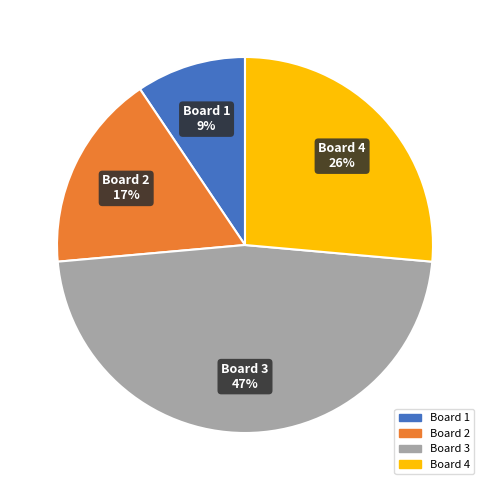

The Board 2 slice represents 17% of the pie. True or false?

True